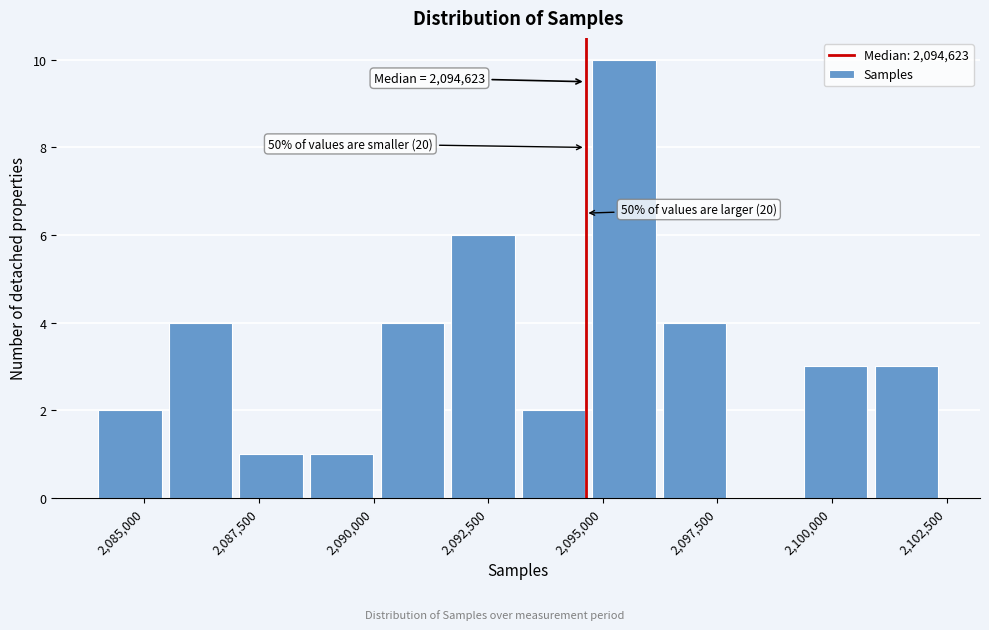

Read against the x-axis, roughly where is the centre of the tallest bar?

2095500